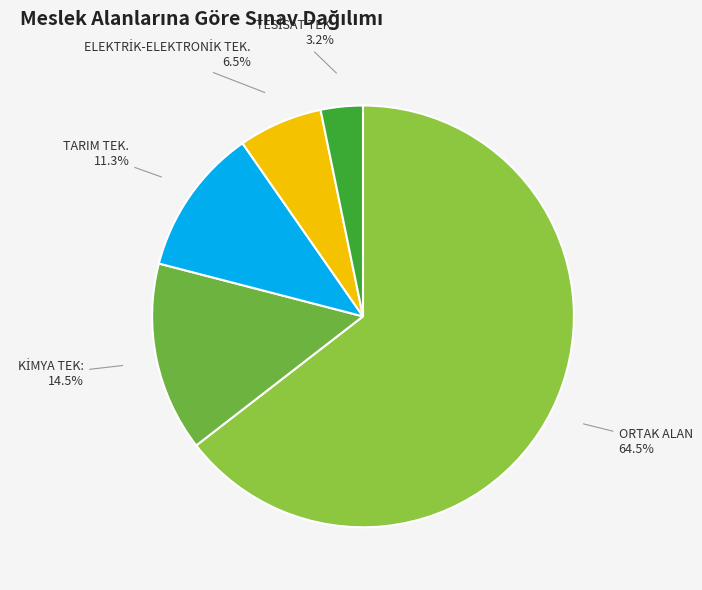

How many slices are in this pie chart?

5